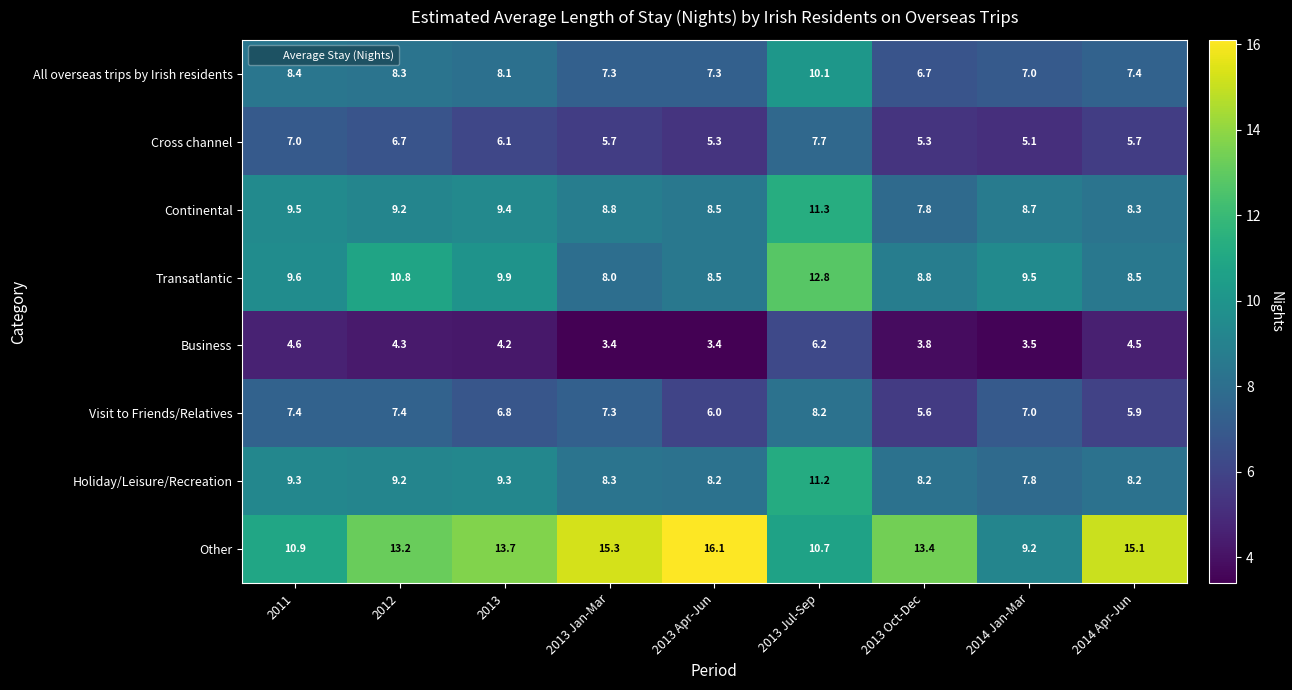

What is the total value across all series at 2013 Apr-Jun?

63.3